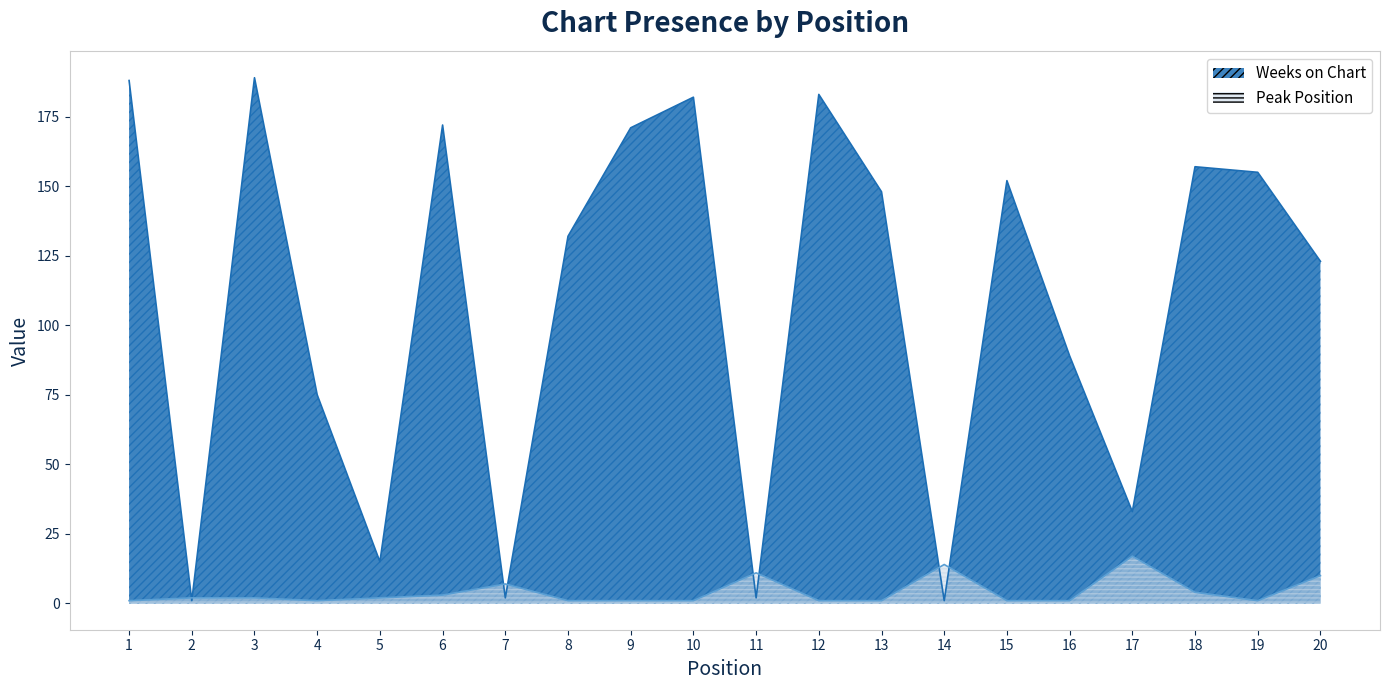

Where is the first local minimum for Peak Position?

4